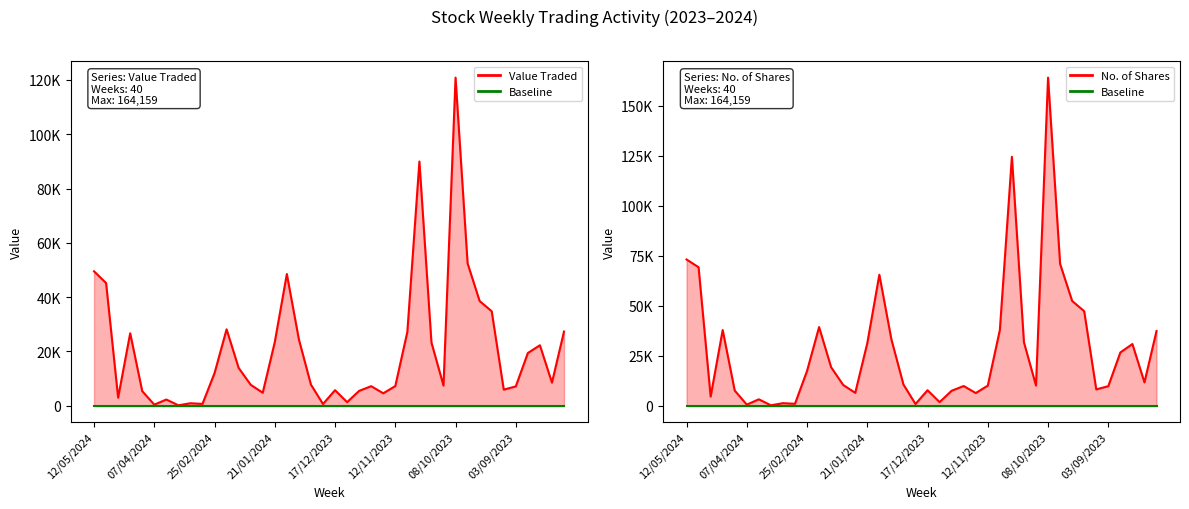

At how many categories does at least one series exceed 120963?

2